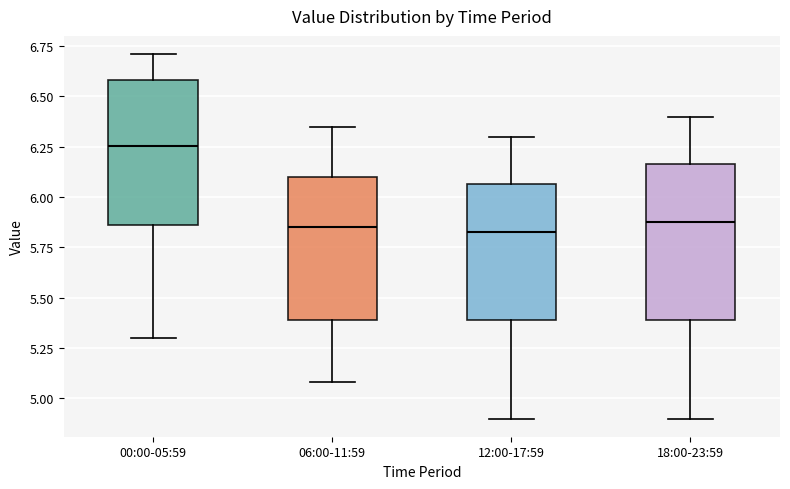

Reading left to right, read every box against the y-axis: the position of its median line, the range the box covers, and the ends of its whiskers. The values are not printed on the chart, so give them approximately, as read against the axis.

00:00-05:59: median 6.25, box 5.85 to 6.60, whiskers 5.30 to 6.70
06:00-11:59: median 5.85, box 5.40 to 6.10, whiskers 5.10 to 6.35
12:00-17:59: median 5.85, box 5.40 to 6.05, whiskers 4.90 to 6.30
18:00-23:59: median 5.90, box 5.40 to 6.15, whiskers 4.90 to 6.40